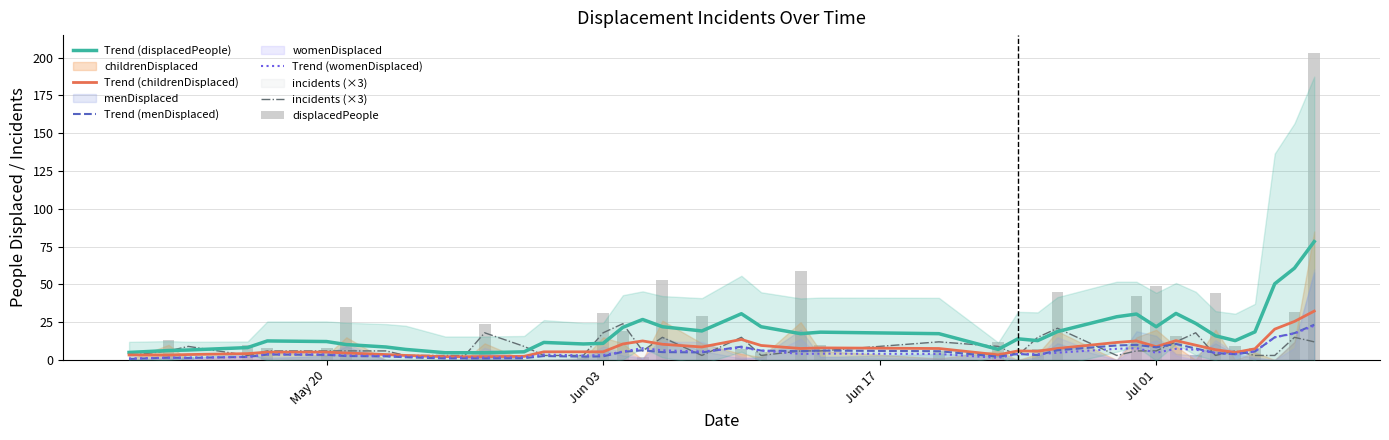

Is it true that displacedPeople equals 4.0 at 23?

False